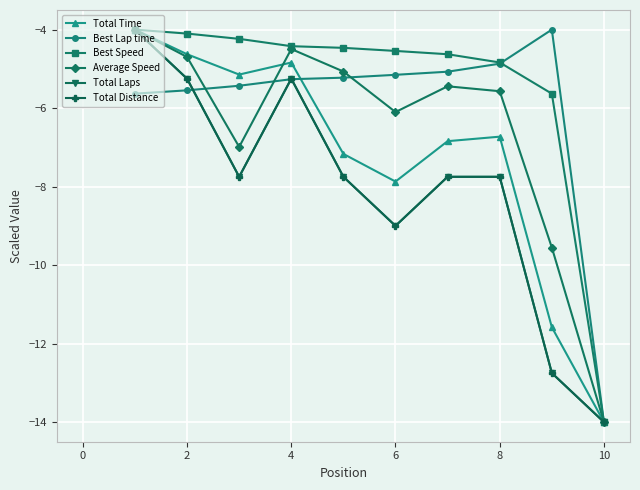

Which series has the widest spread of values?

Total Time